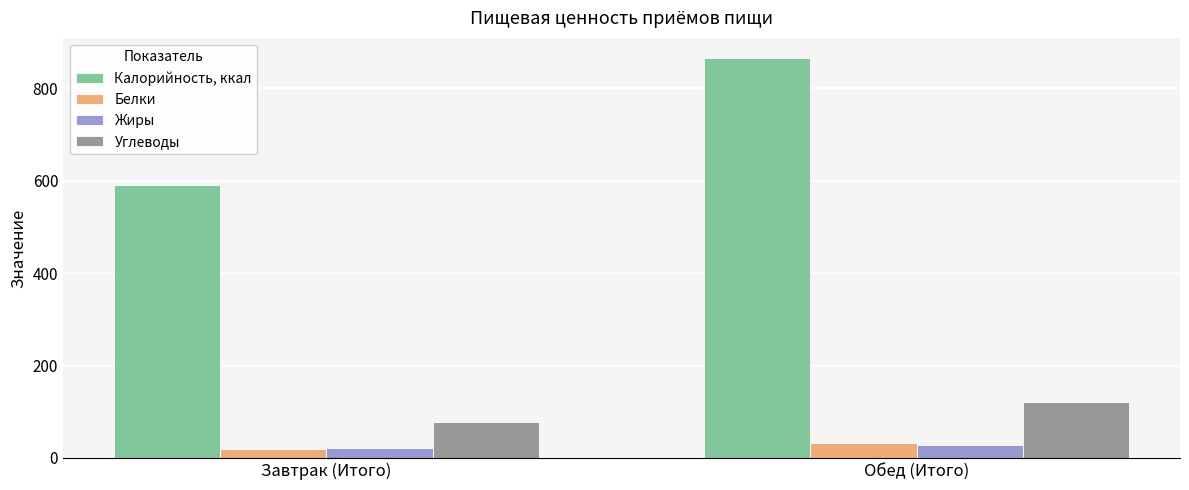

How many bars are there in each group?

4